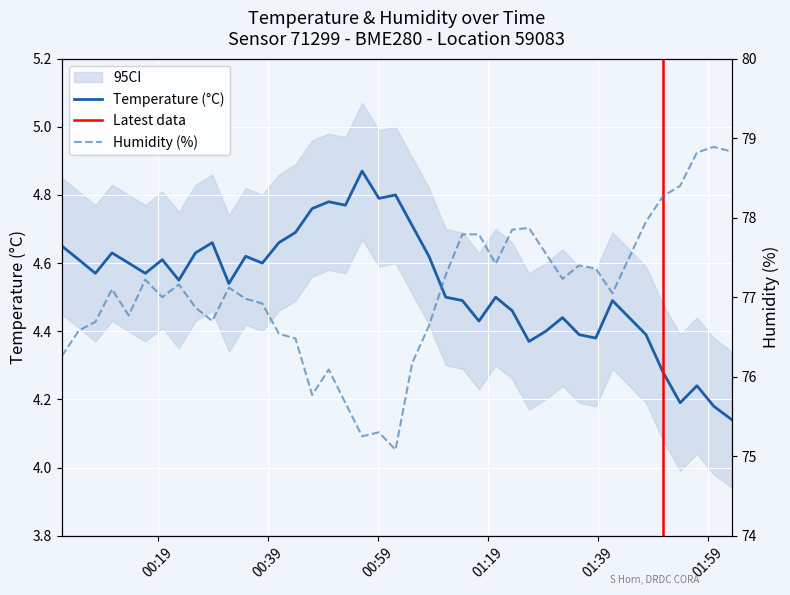

How many values in the humidity series are below 77?

18